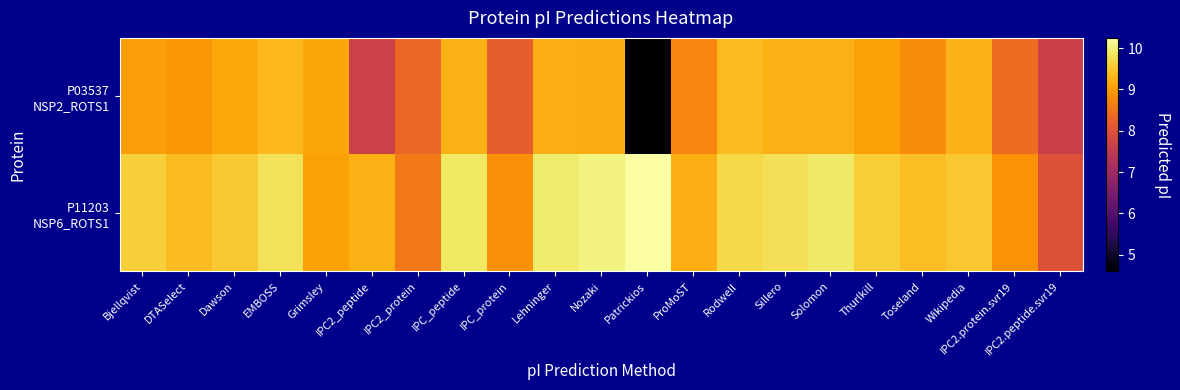

What is the total value across all series at Rodwell?

19.1